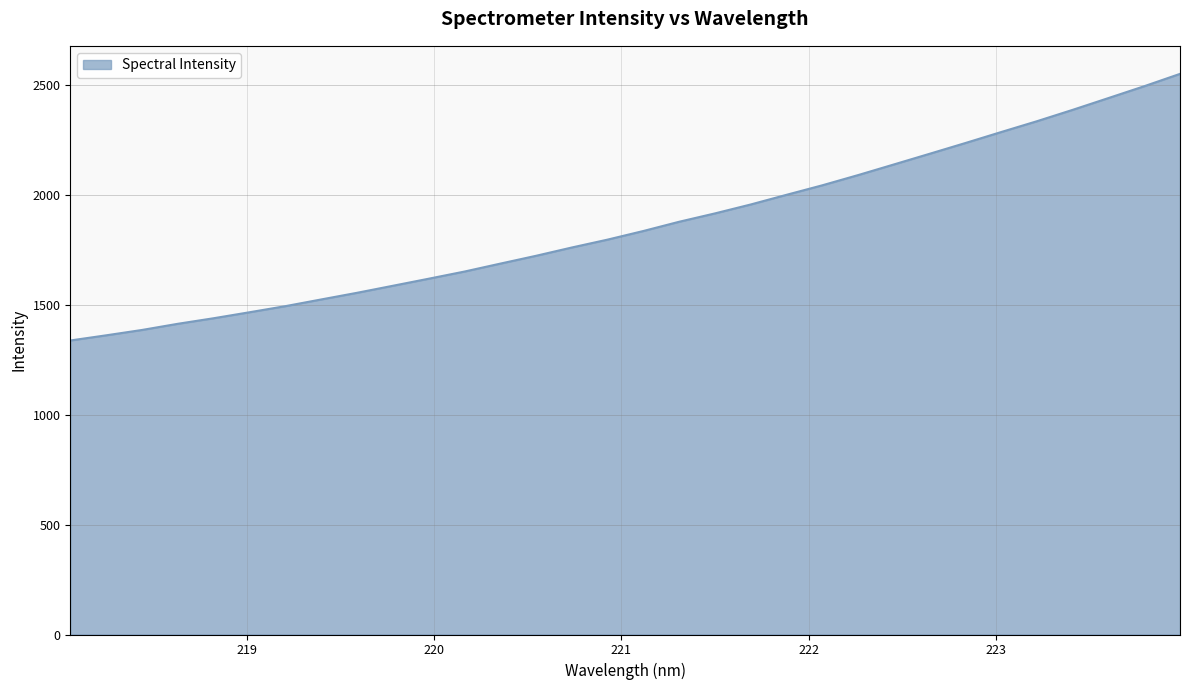

What is the difference between the maximum and minimum values?

1213.3